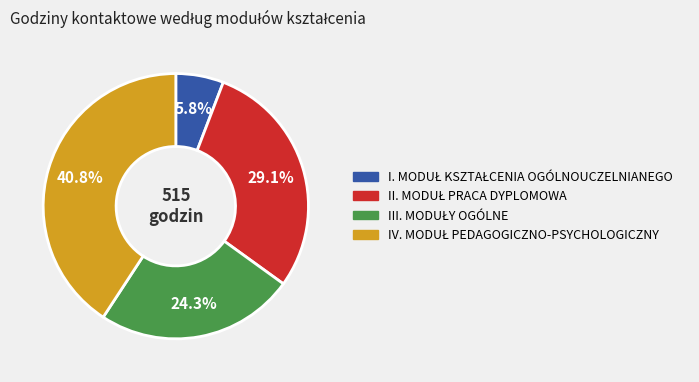

Is there any slice that represents more than half of the pie?

No